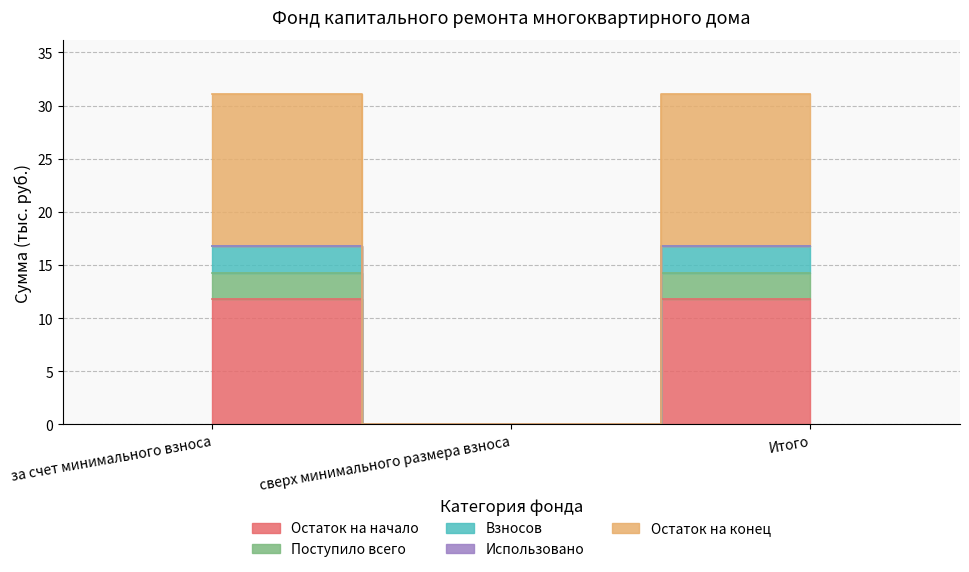

Is it true that Взносов equals 0.0 at сверх минимального размера взноса?

True